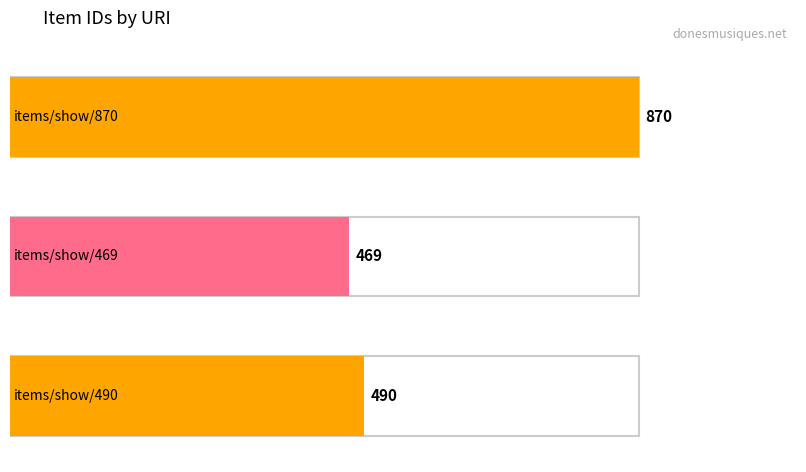

What is the greatest value displayed?

870